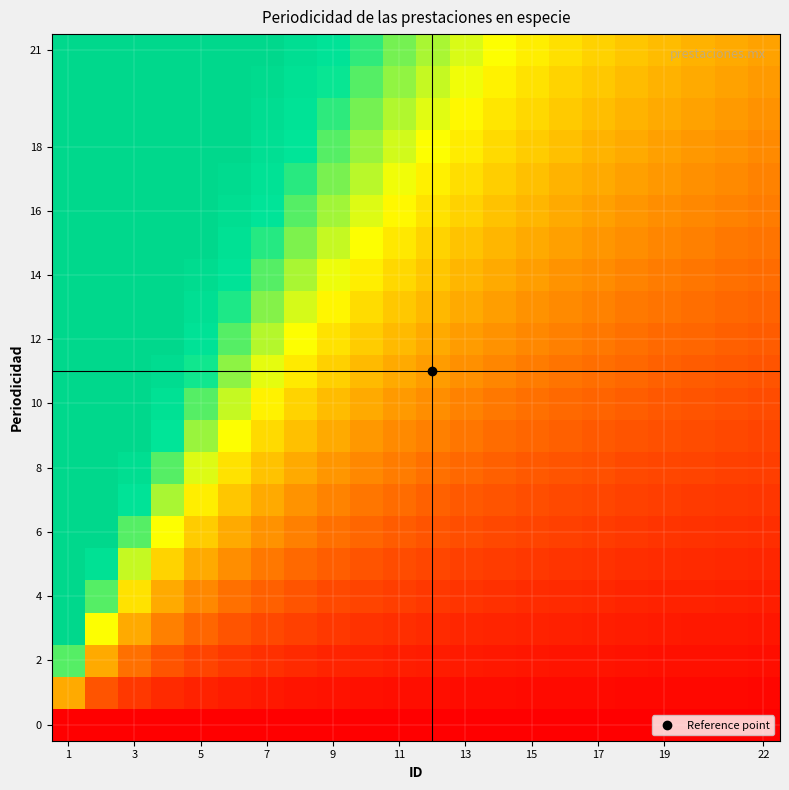

At how many categories does at least one series exceed 1?

20